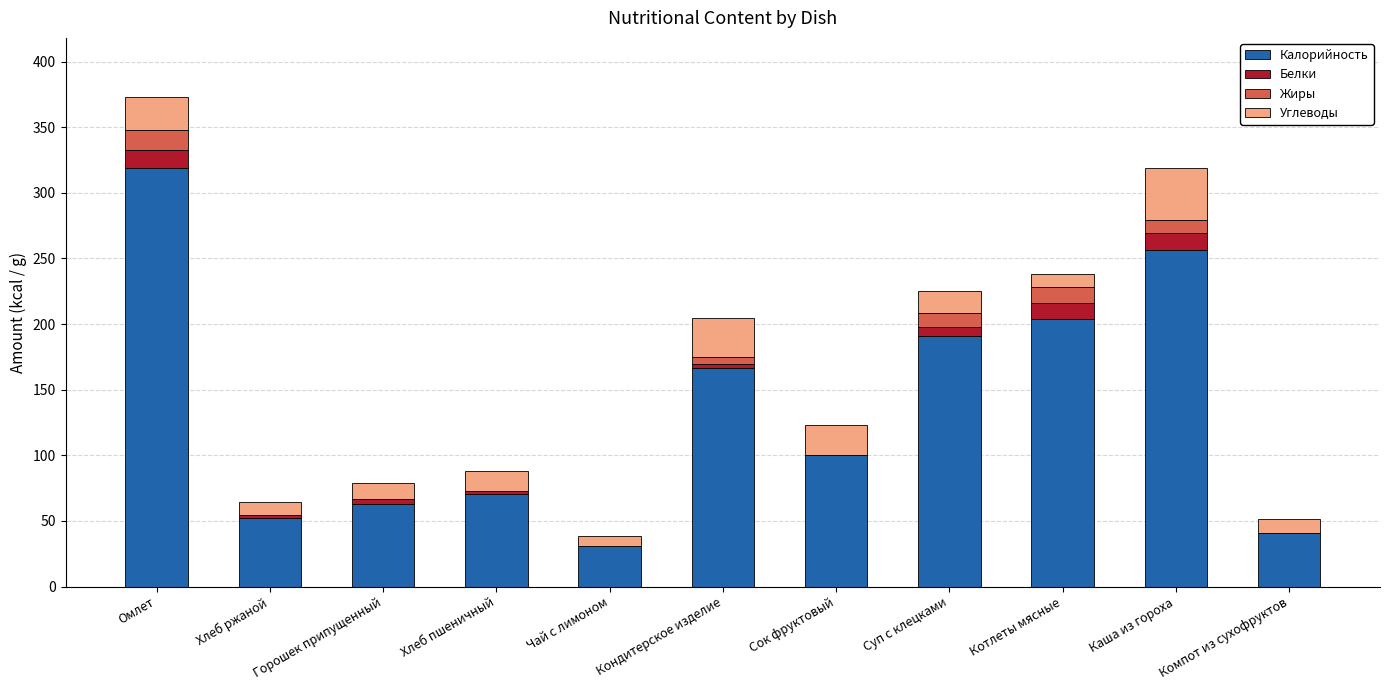

What is the sum of all Калорийность values?

1494.4